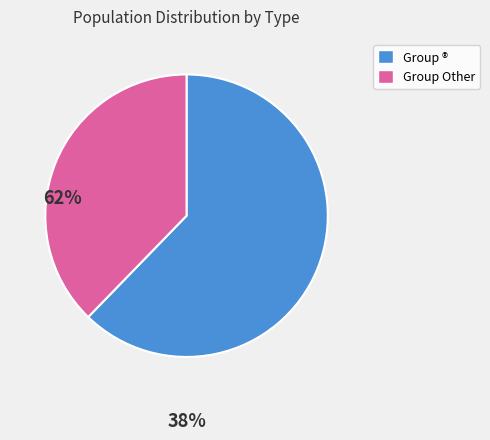

Is there a majority slice in this chart?

Yes